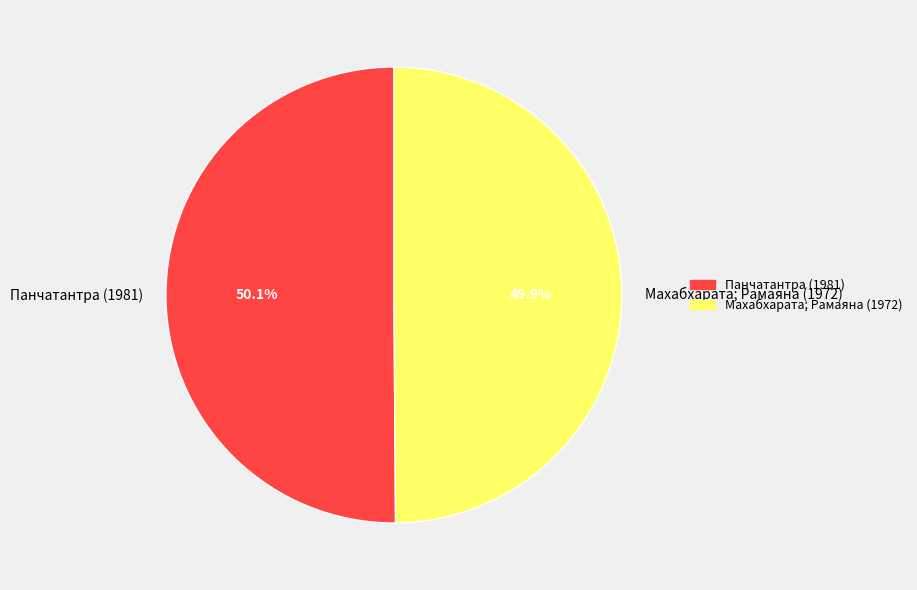

Approximately how many times larger is the value at Панчатантра (1981) compared to Махабхарата; Рамаяна (1972)?

1.0